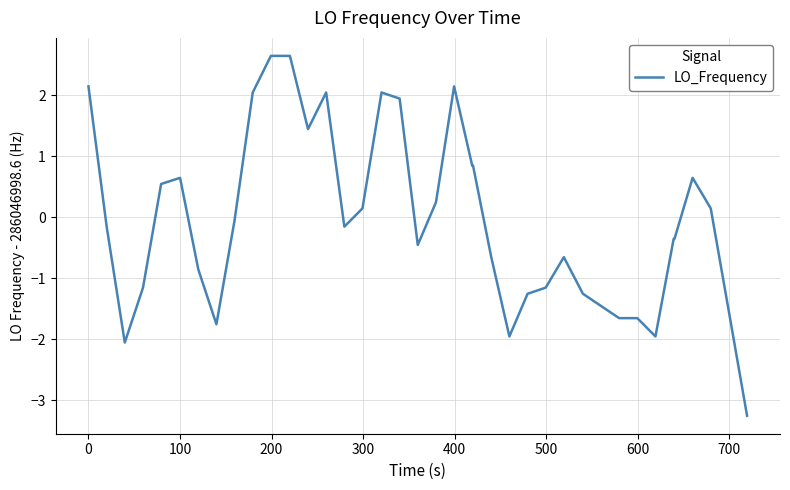

What is the maximum value shown in the chart?

2.6